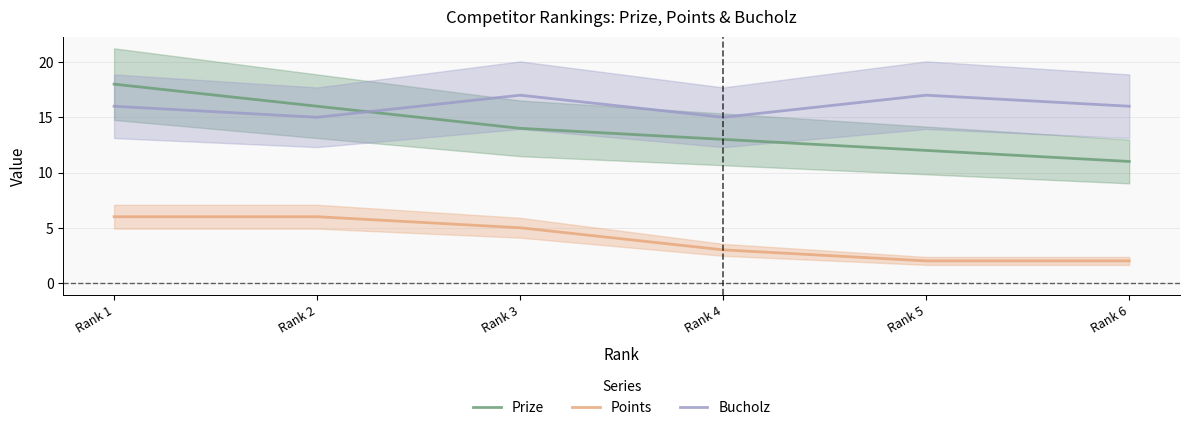

What is the highest value of the Prize series?

18